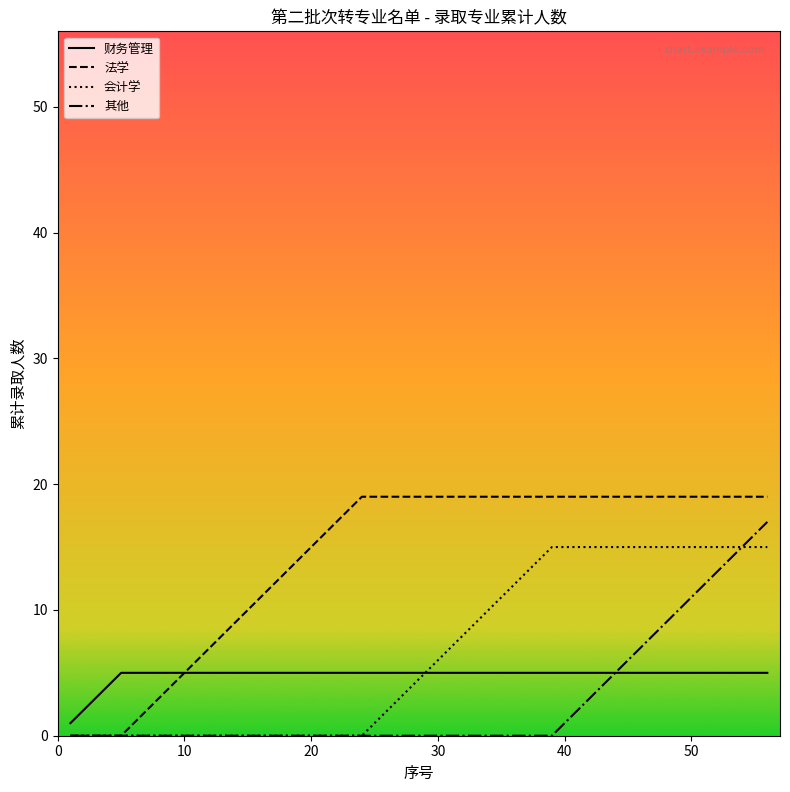

Which series has the largest total across all categories?

法学